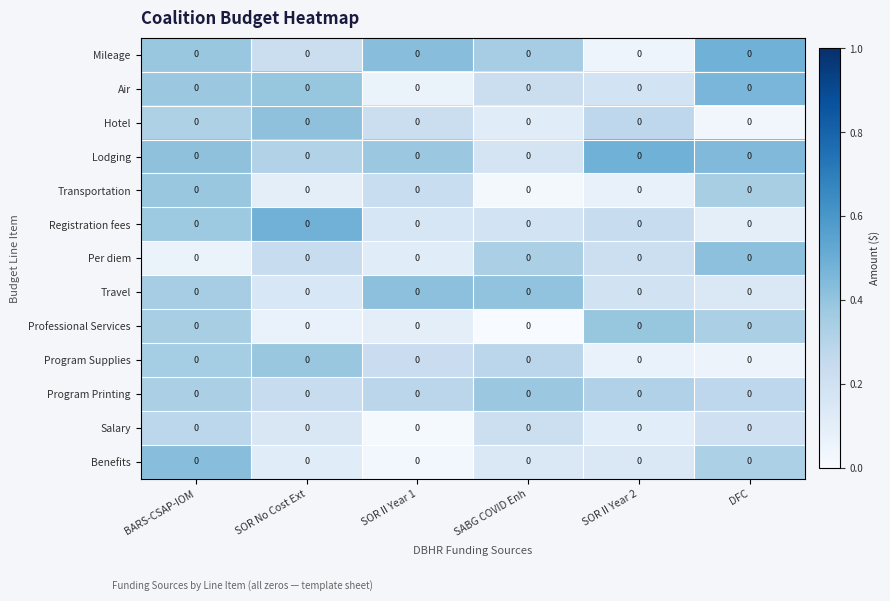

List the series in order of their peak value, lowest first.

Salary, Program Printing, Transportation, Program Supplies, Professional Services, Hotel, Travel, Per diem, Benefits, Air, Registration fees, Lodging, Mileage